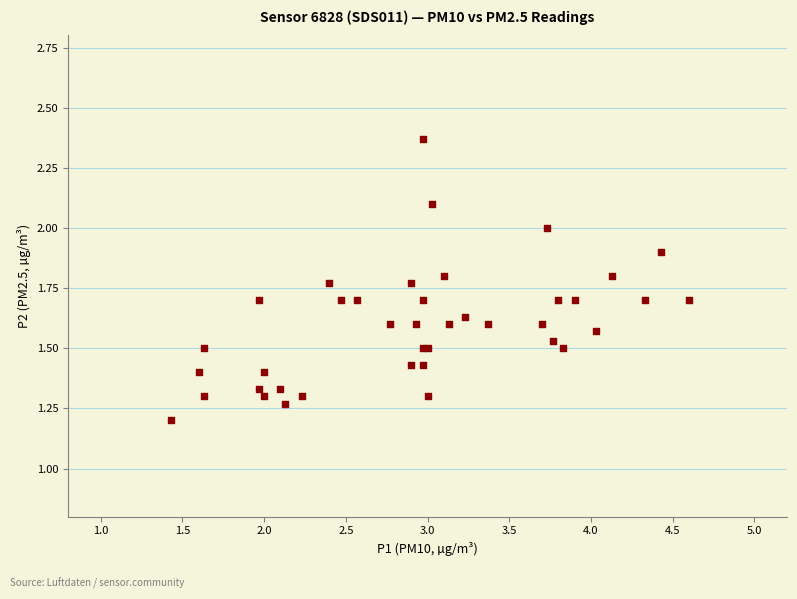

What Y value in the scatter plot is closest to 1?

1.2